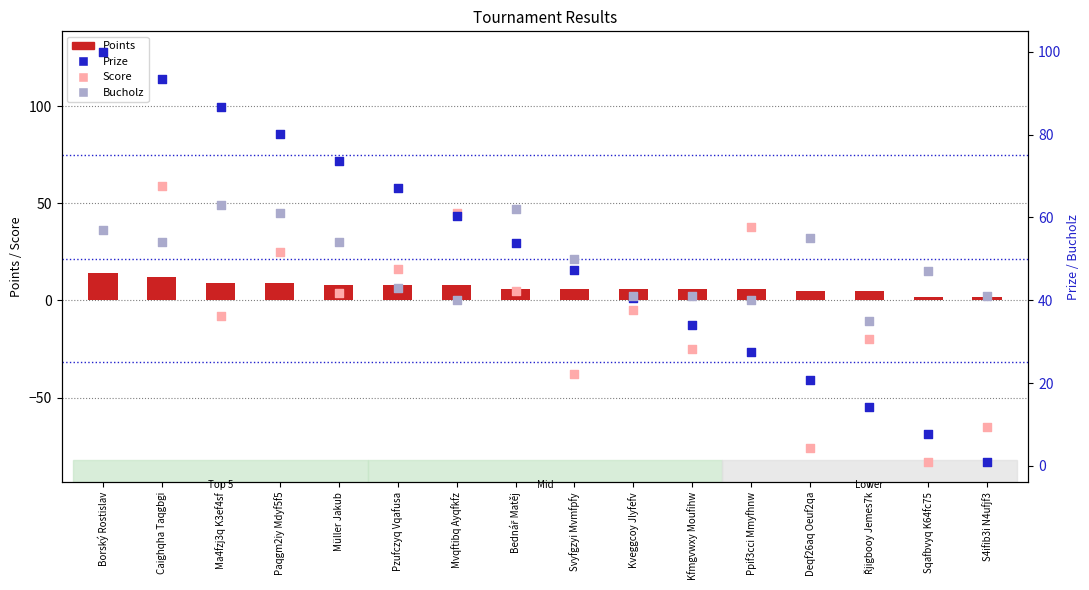

At which category is the sum across all series the highest?

Borský Rostislav